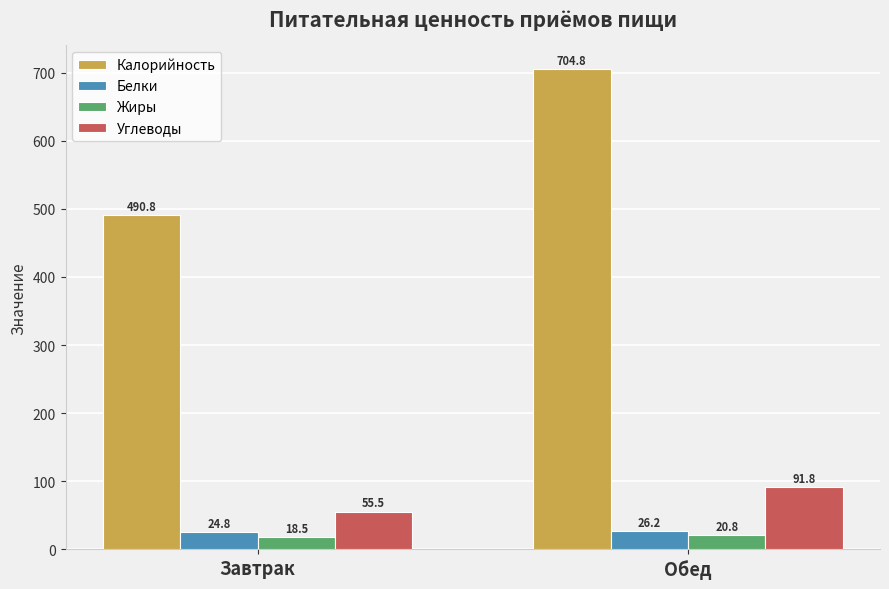

What is the label of the 1st bar from the right?

Обед